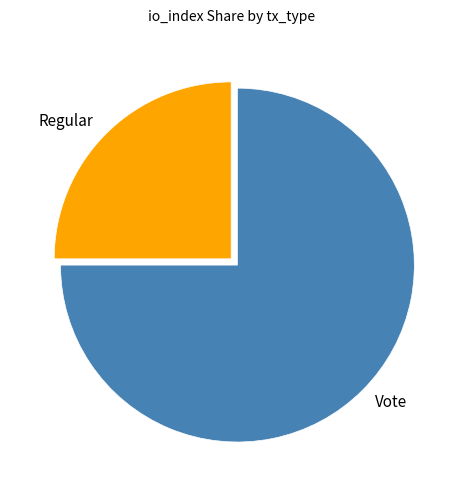

Is there a majority slice in this chart?

Yes